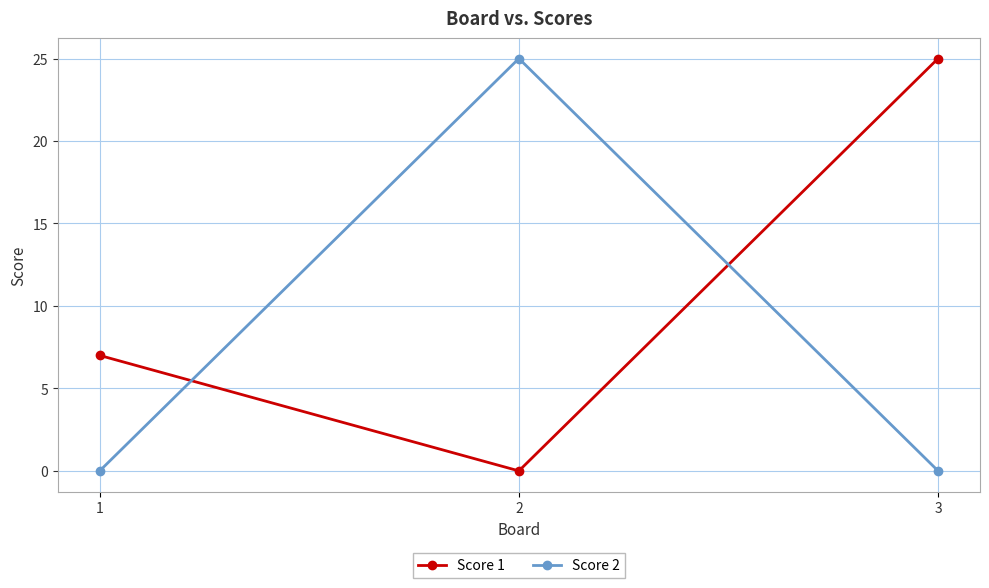

List the series in order of their overall mean, highest first.

Score 1, Score 2